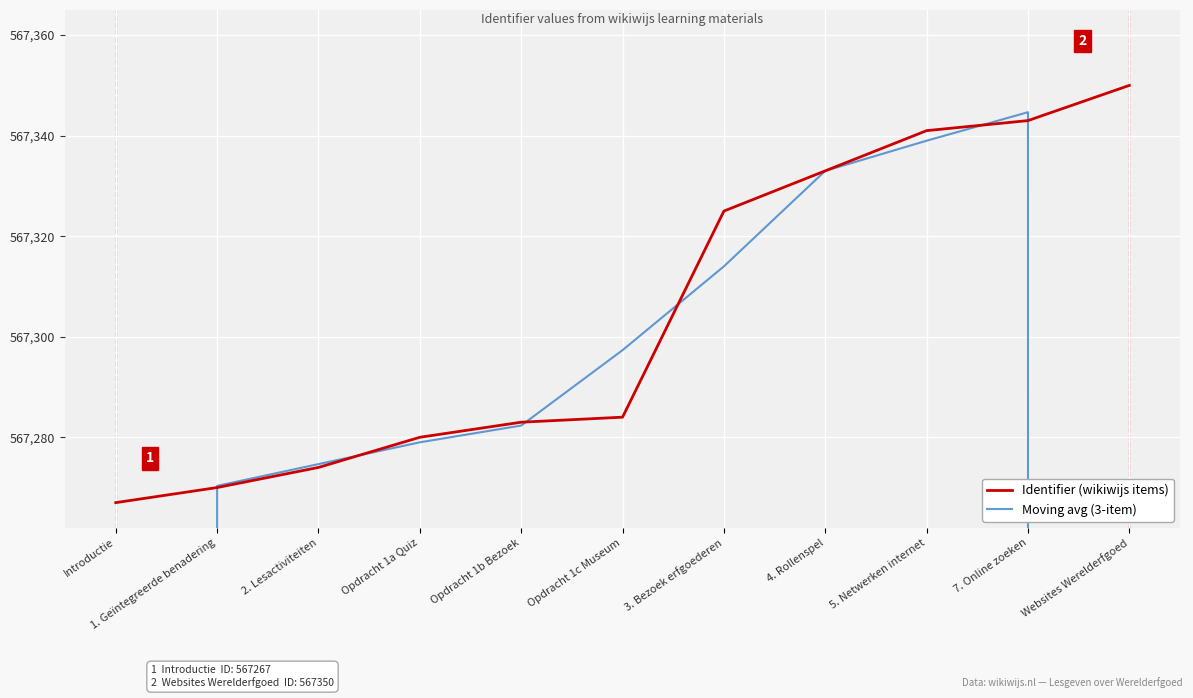

List the series in order of their overall mean, highest first.

Identifier (wikiwijs items), Moving avg (3-item)